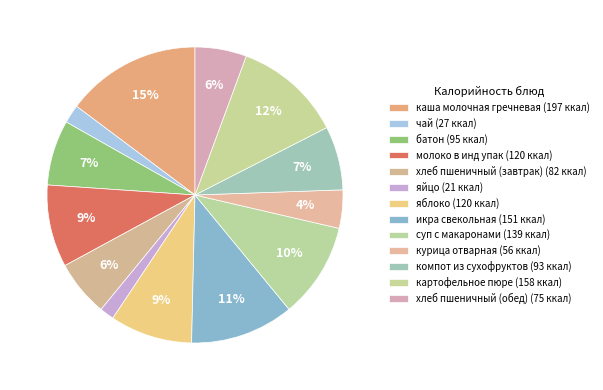

To the nearest percent, what percentage of the pie is компот из сухофруктов?

7%